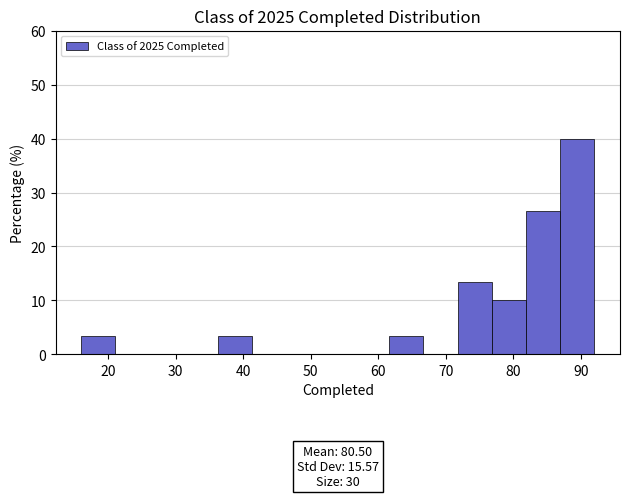

Over which range of the x-axis is the bar tallest?

87 to 92